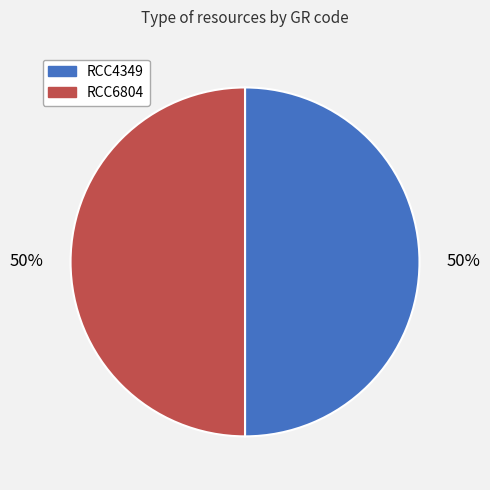

What is the ratio of the value at RCC4349 to the value at RCC6804?

1.0